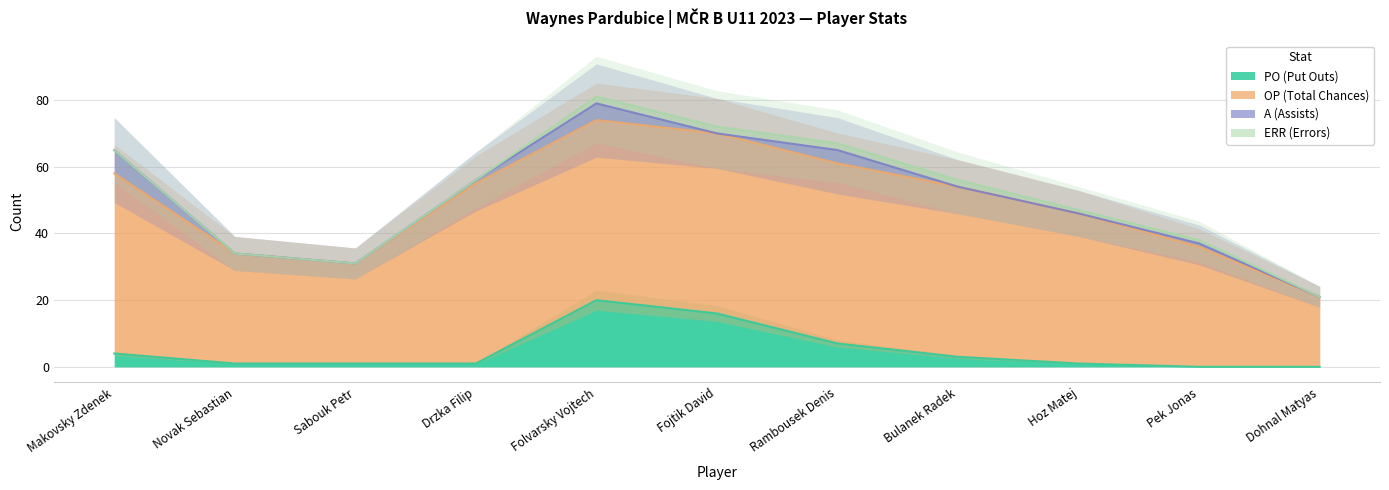

True or false: PO (Put Outs) has a value of 0 at Dohnal Matyas.

True